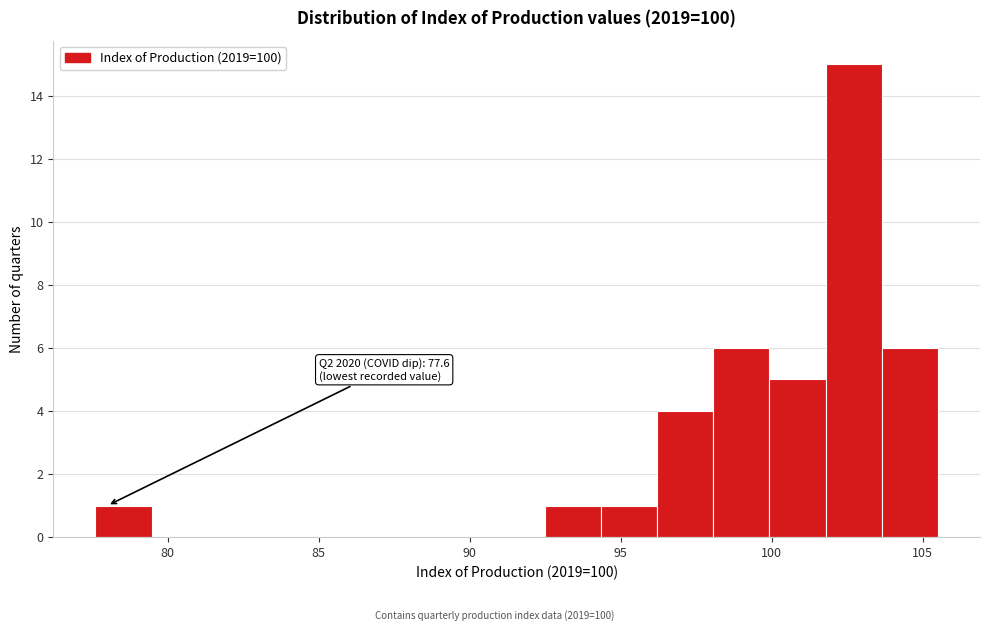

Read against the x-axis, roughly where is the centre of the tallest bar?

102.5